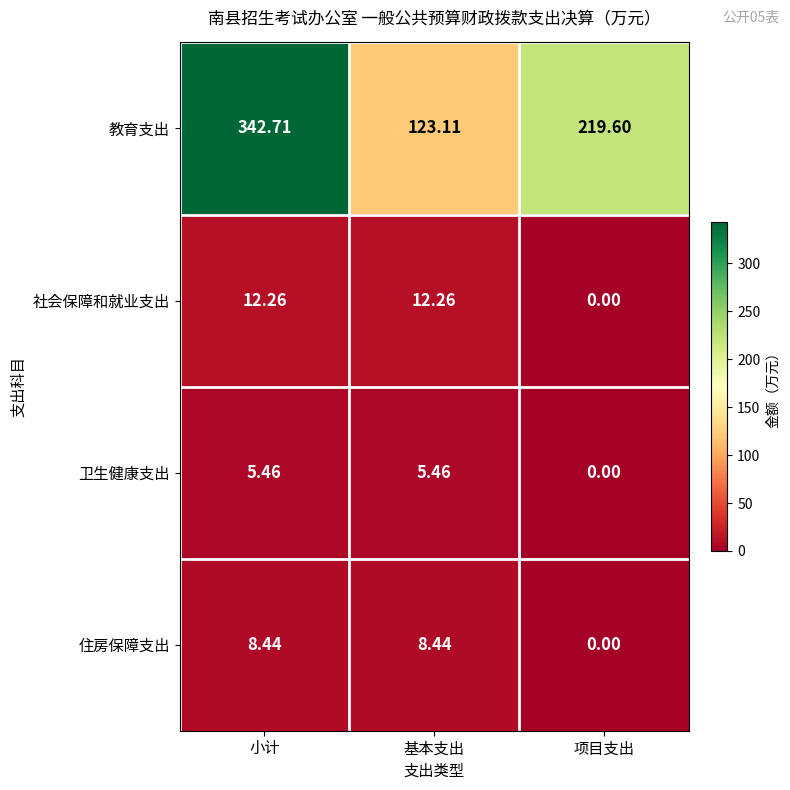

Where does the 教育支出 series first go above 219?

小计